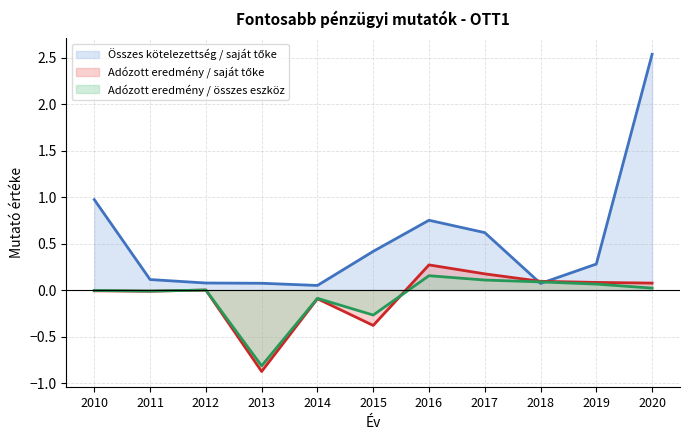

How many values in Adózott eredmény / saját tőke are below zero?

5